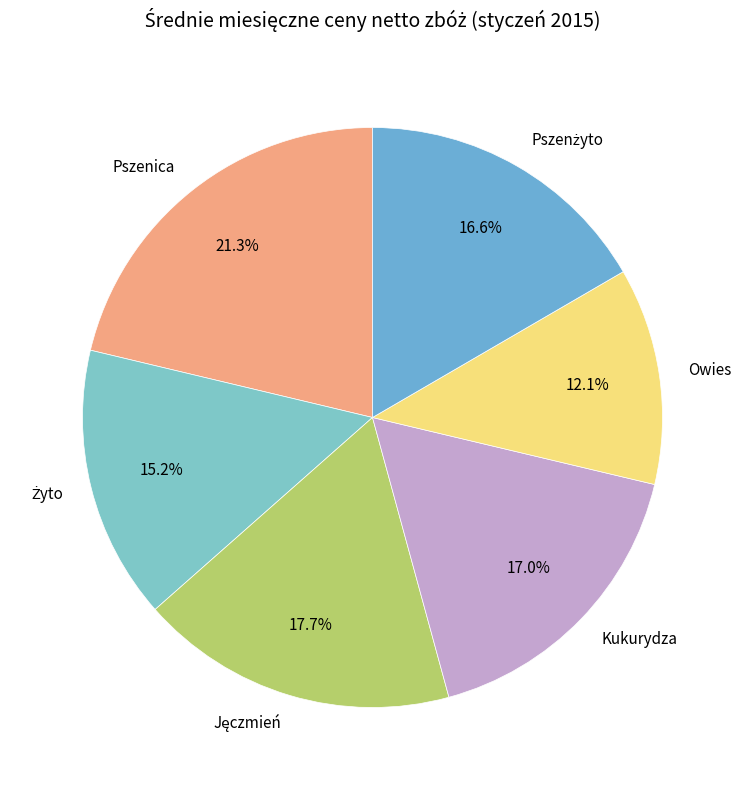

Which category has the biggest portion of the pie?

Pszenica